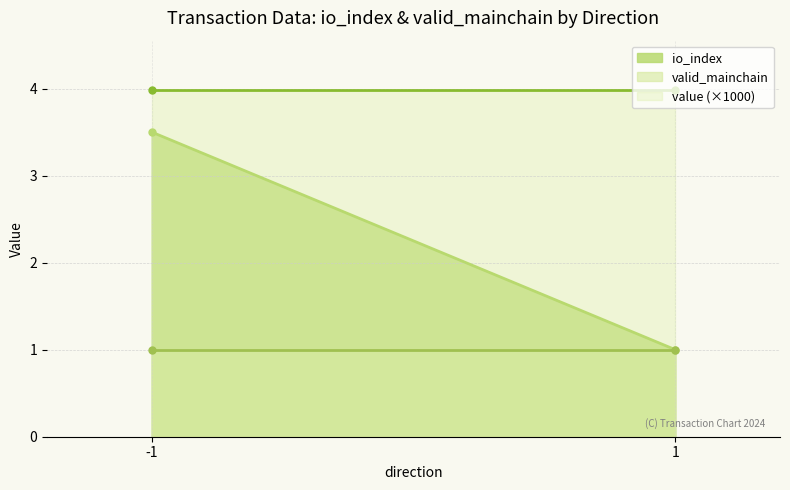

How many lines are shown in the chart?

3